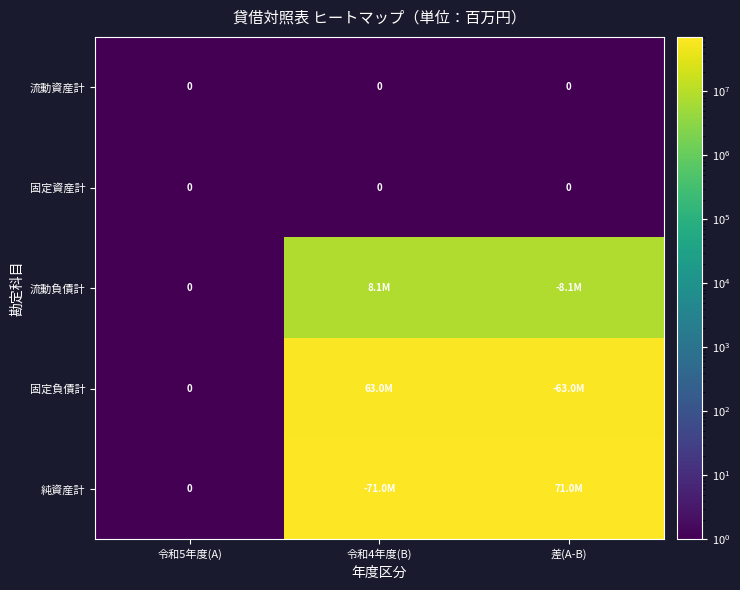

The 流動資産計 series shows 0 at 差(A-B). True or false?

True